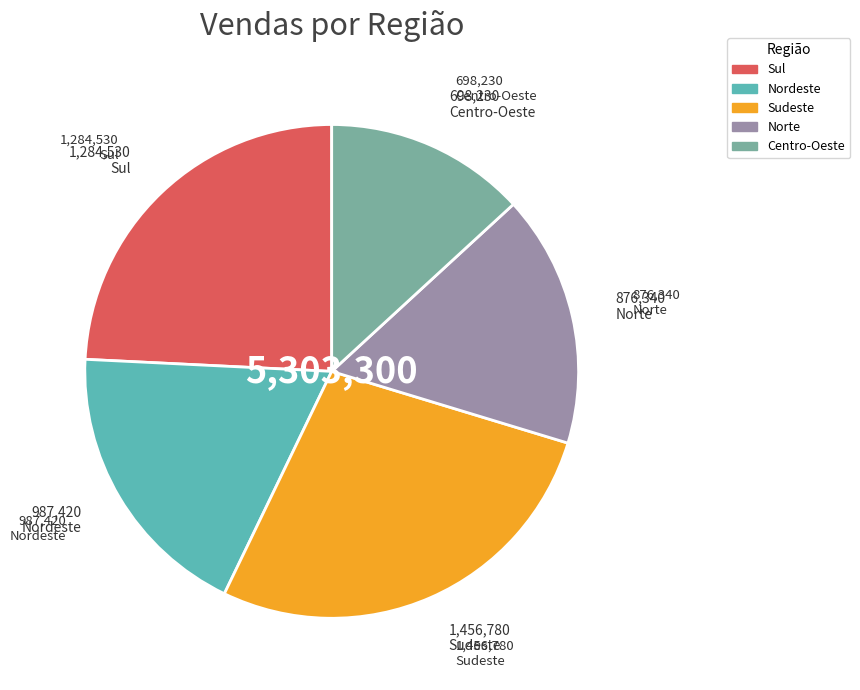

Which slice is the smallest?

Centro-Oeste